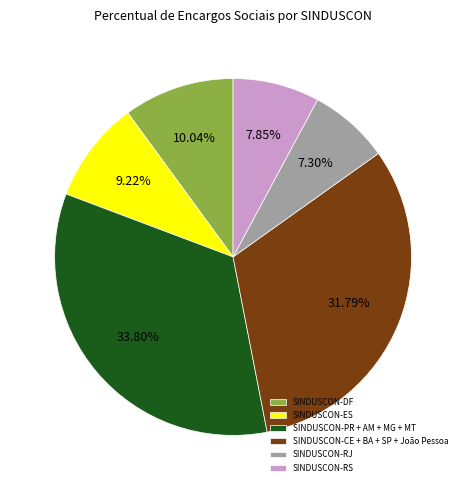

Which has a higher value, SINDUSCON-PR + AM + MG + MT or SINDUSCON-RS?

SINDUSCON-PR + AM + MG + MT